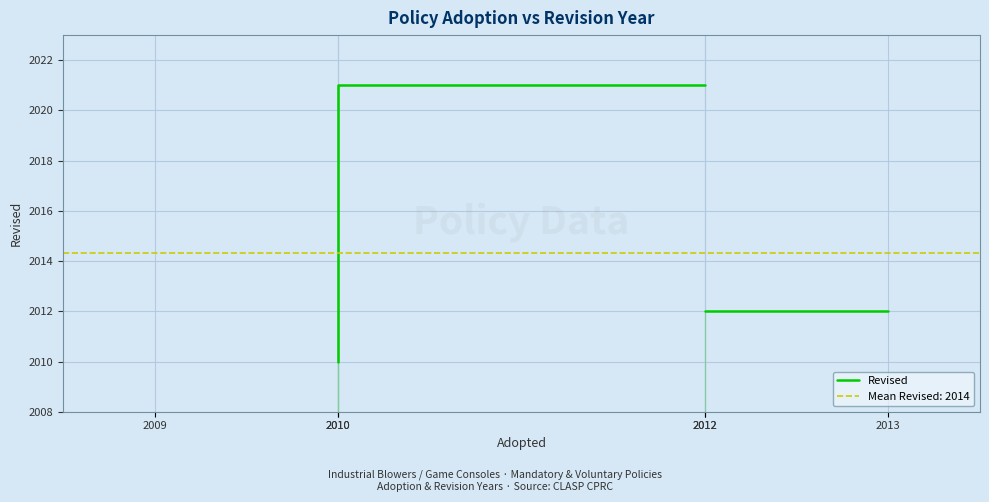

Count the number of data series in this chart.

1